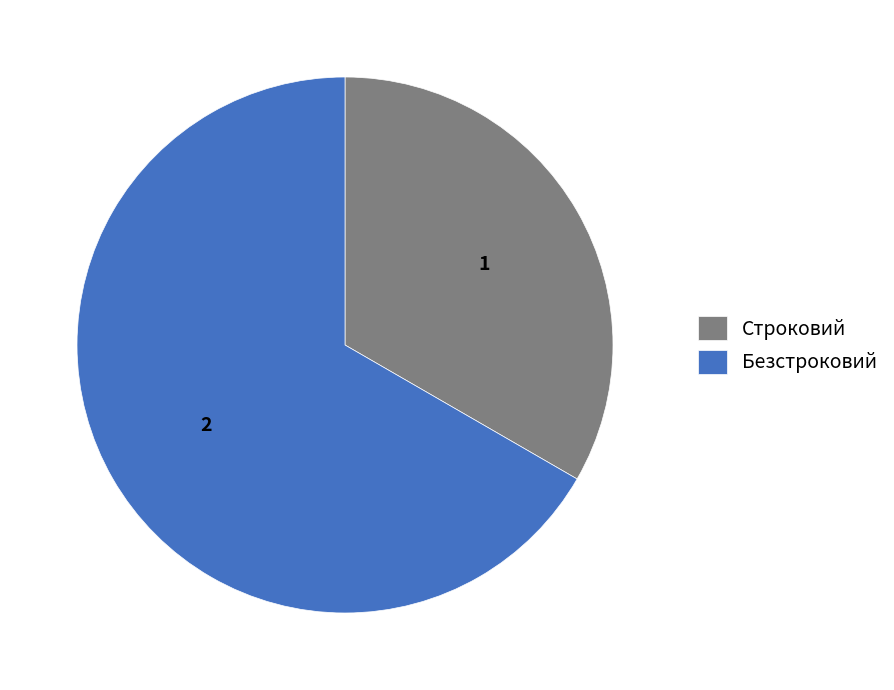

The Строковий slice represents 33% of the pie. True or false?

True